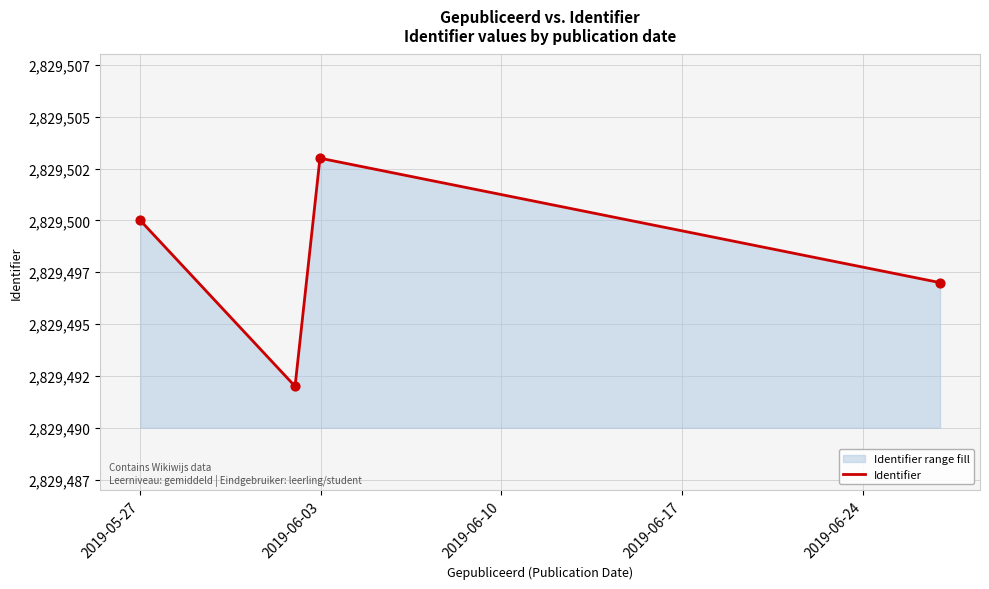

Which has a higher value, 2019-06-10 or 2019-06-17?

2019-06-10